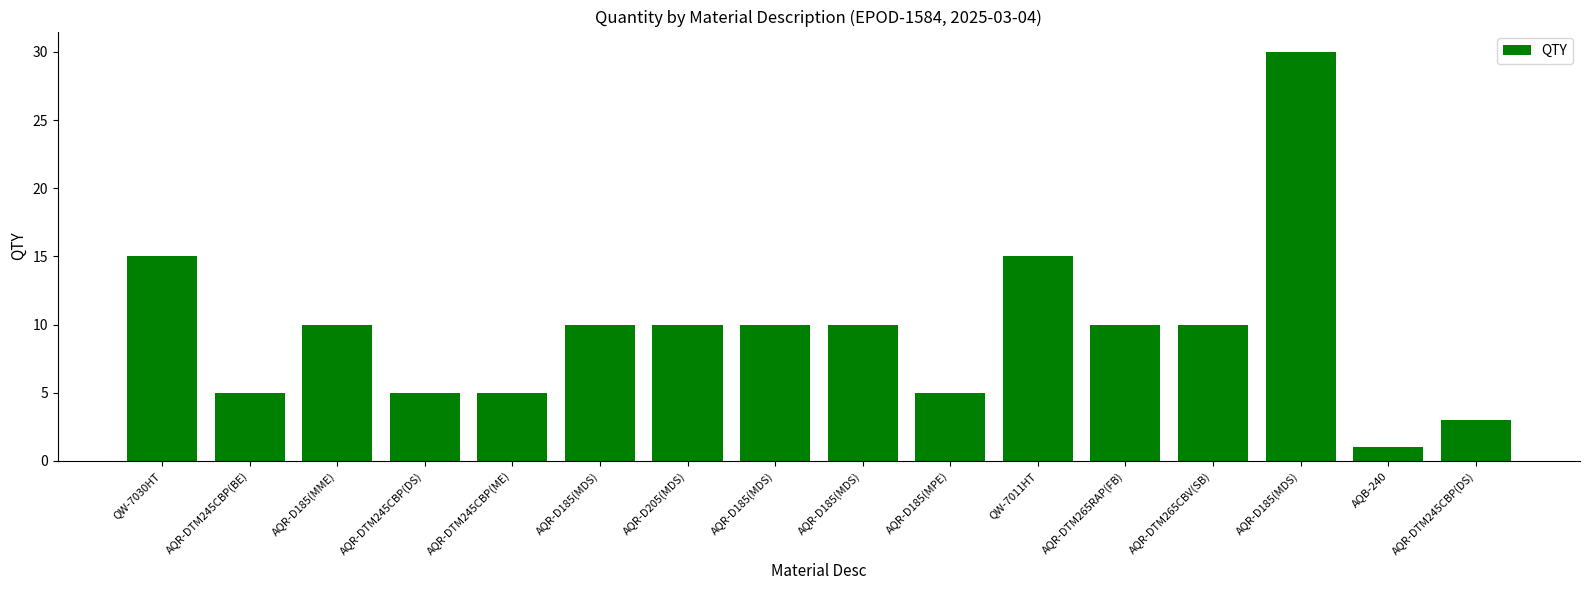

How many bars are there in total?

16